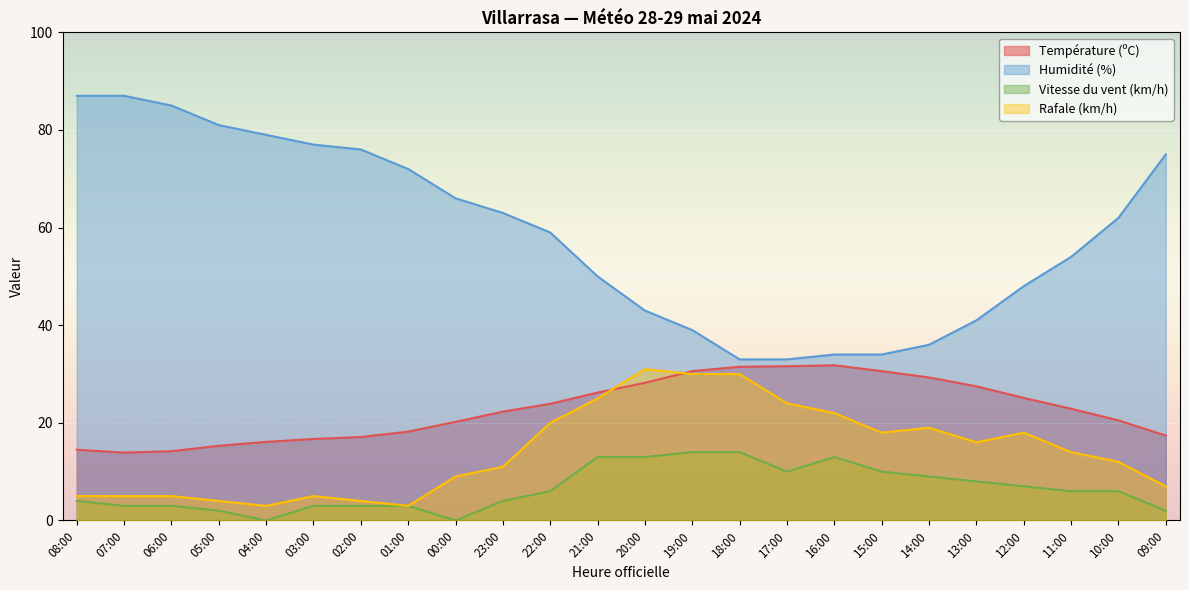

What is the spread (max minus min) of values at 12:00?

41.0